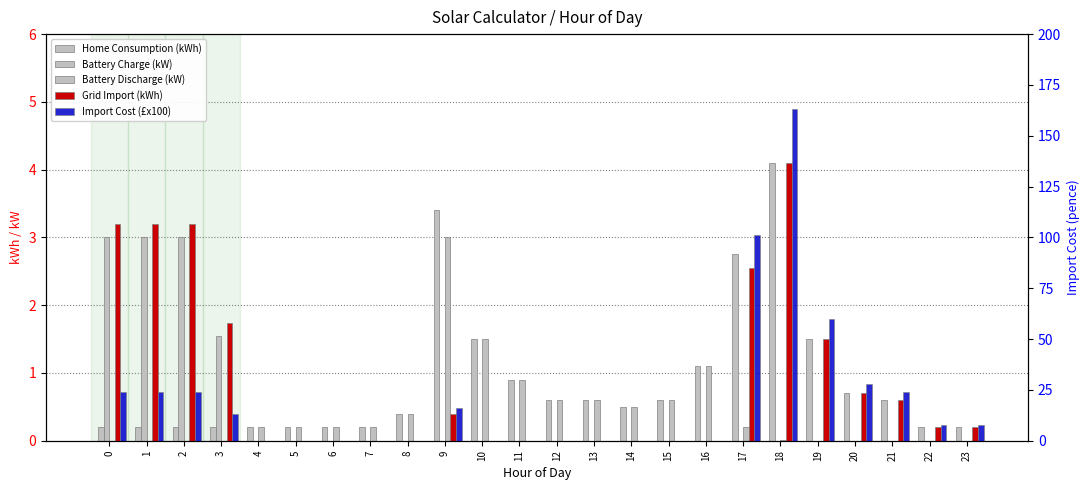

Rank the series at 22 from highest to lowest value.

Import Cost (£x100), Home Consumption (kWh), Grid Import (kWh), Battery Charge (kW), Battery Discharge (kW)